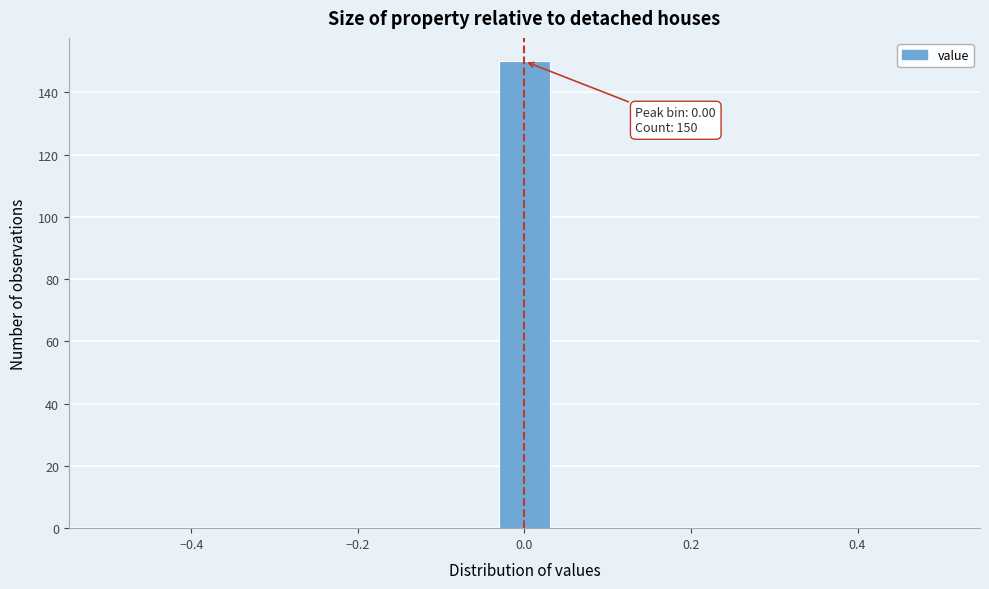

Read against the x-axis, roughly where is the centre of the tallest bar?

0.00